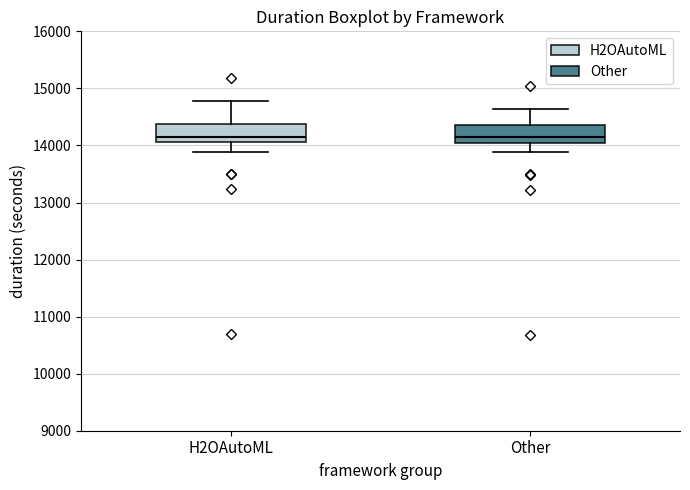

Reading left to right, transcribe this box plot: for each box, give where its median line is, the range the box spans, and where its two whiskers end, as read against the y-axis. The values are not printed on the chart, so give them approximately, as read against the axis.

H2OAutoML: median 14200, box 14100 to 14400, whiskers 13900 to 14800
Other: median 14100 (just above the box's lower edge), box 14100 to 14400, whiskers 13900 to 14600